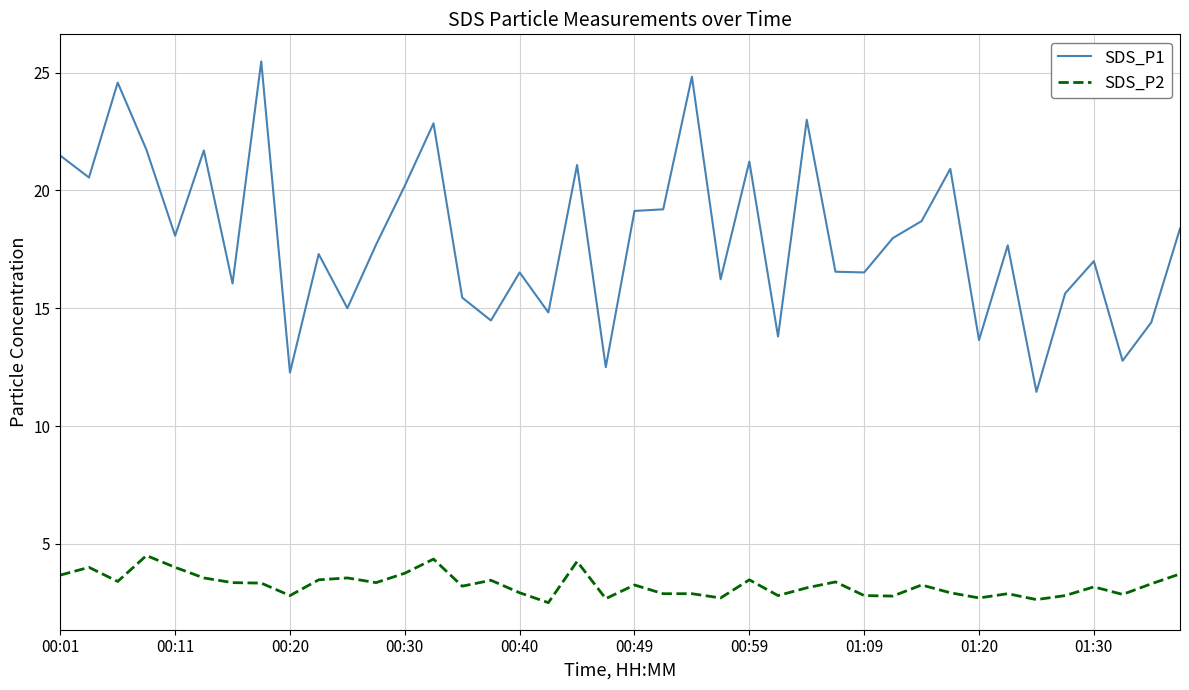

True or false: SDS_P1 has more than 1 interior local peaks.

True